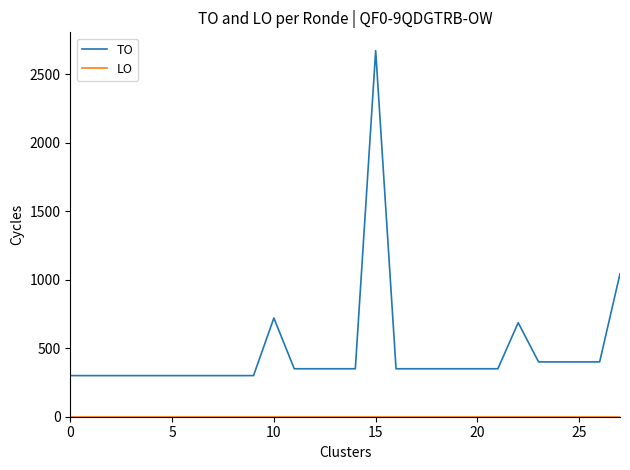

Which series has the widest spread of values?

TO